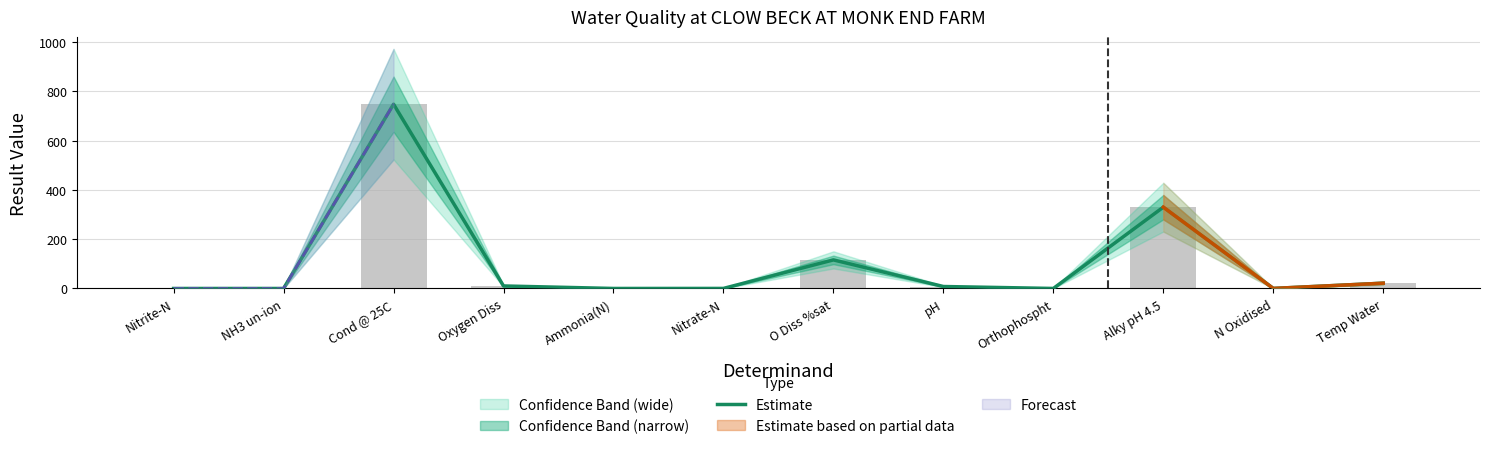

What is the change in value from Ammonia(N) to Temp Water?

+21.5